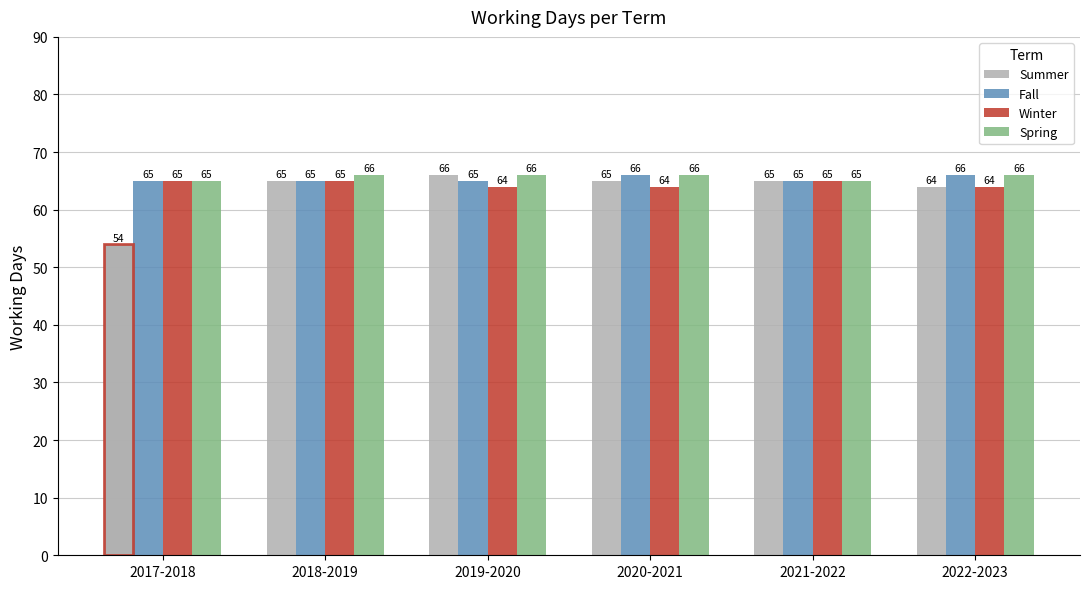

List the labels in order of Winter value, largest first.

2017-2018, 2018-2019, 2021-2022, 2019-2020, 2020-2021, 2022-2023